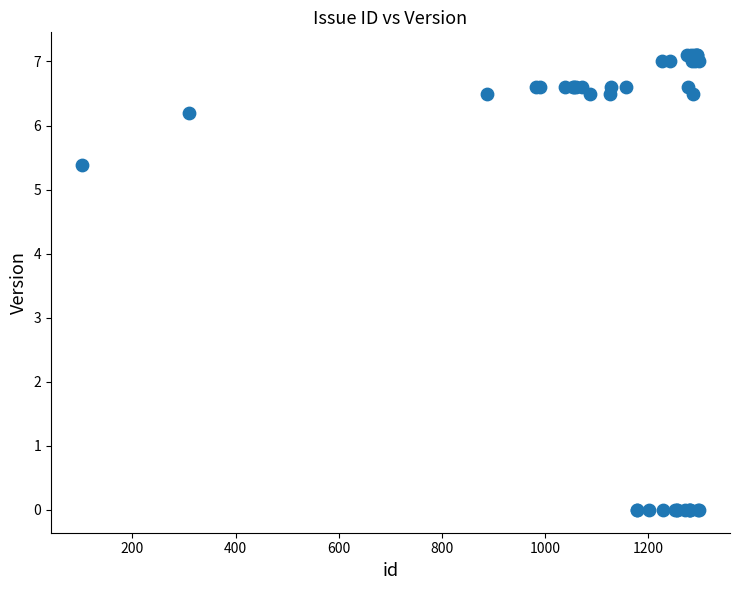

What Y value in the scatter plot is closest to 3?

5.4